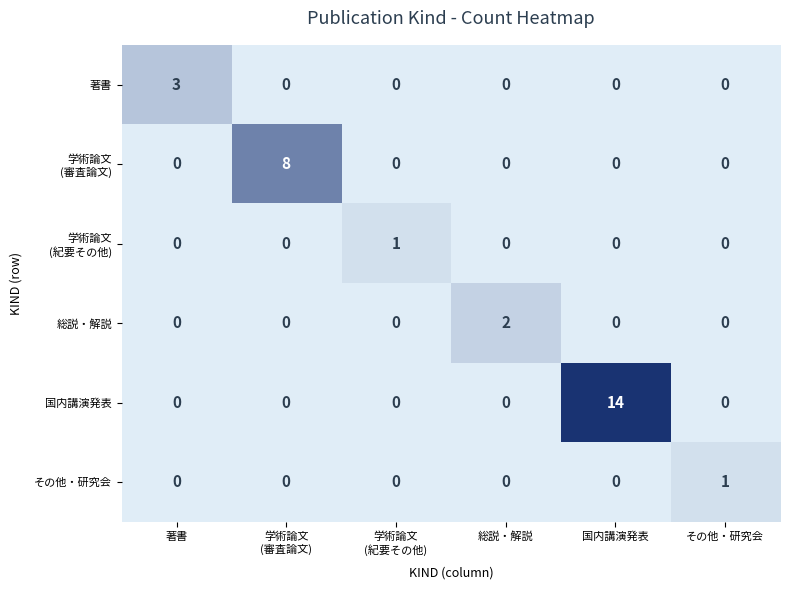

Which series has the largest total across all categories?

国内講演発表